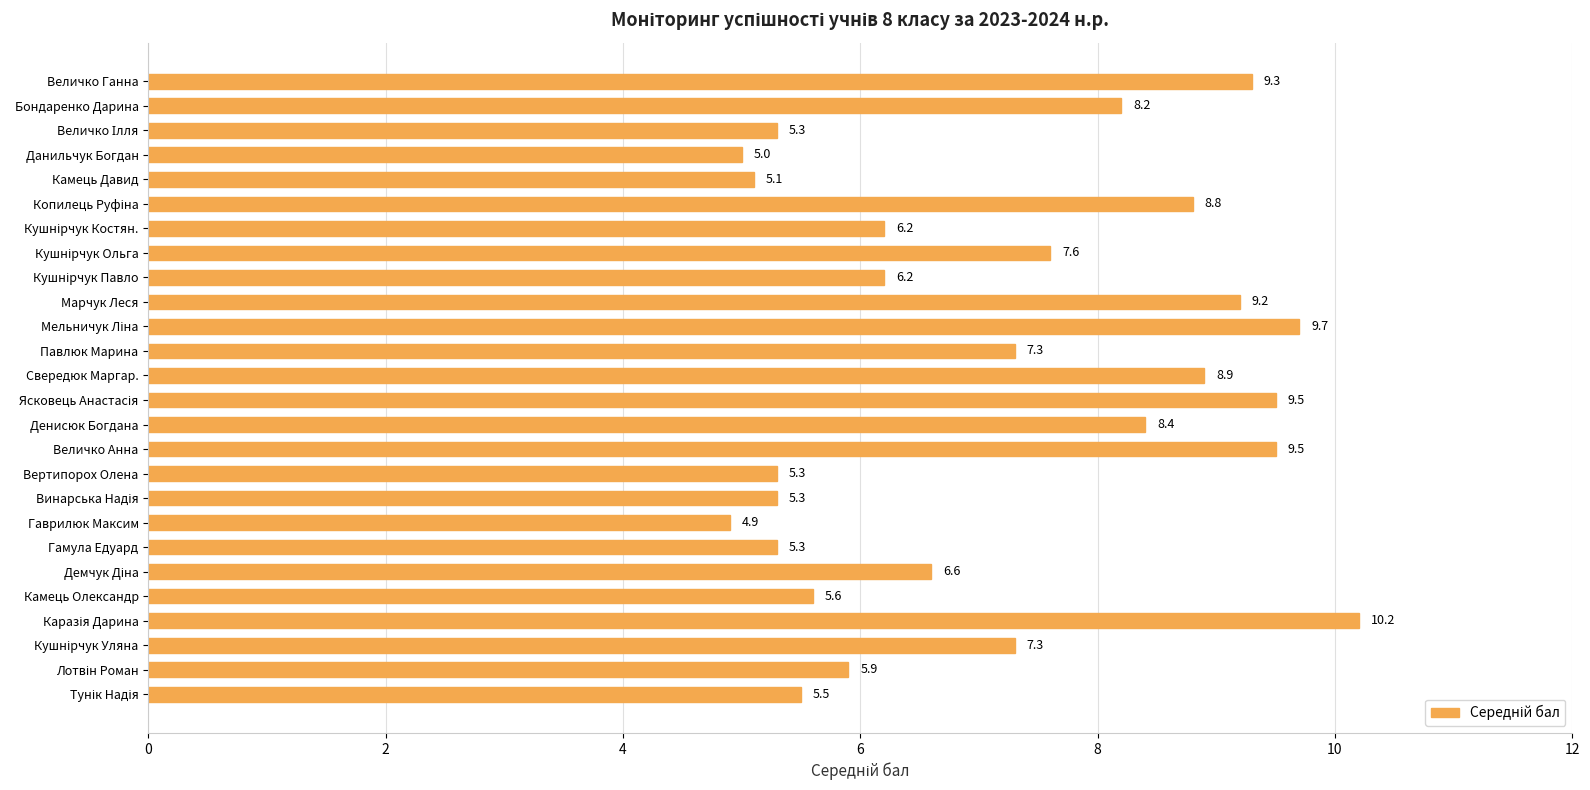

How many bars are there in total?

26